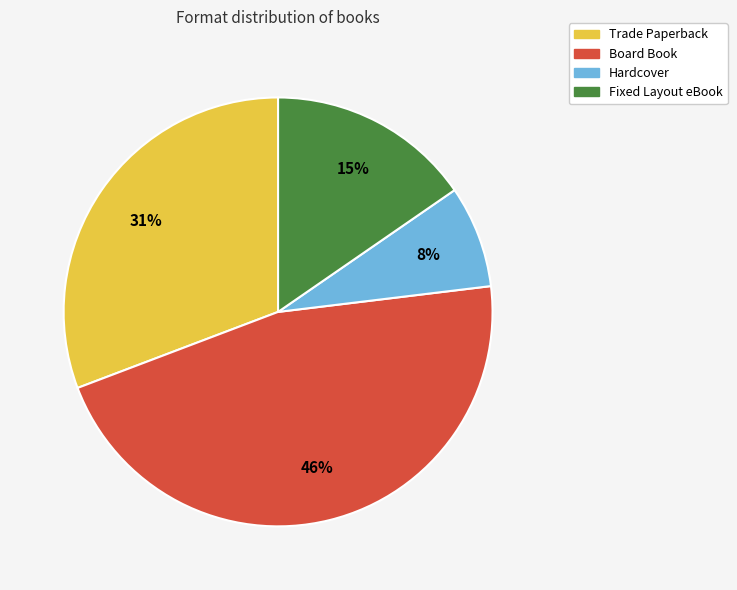

To the nearest percent, what is the average slice percentage?

25%